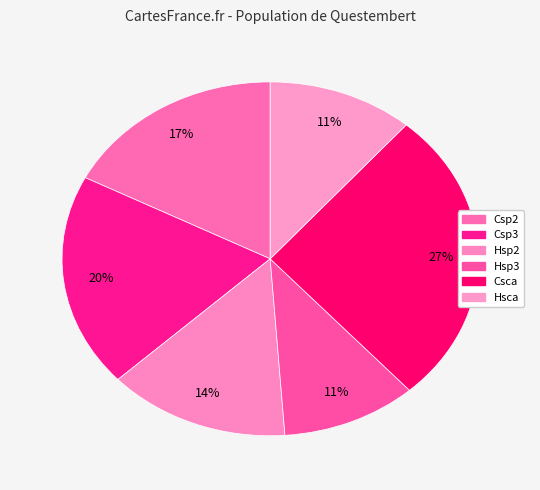

Which category has the smallest portion of the pie?

Hsp3